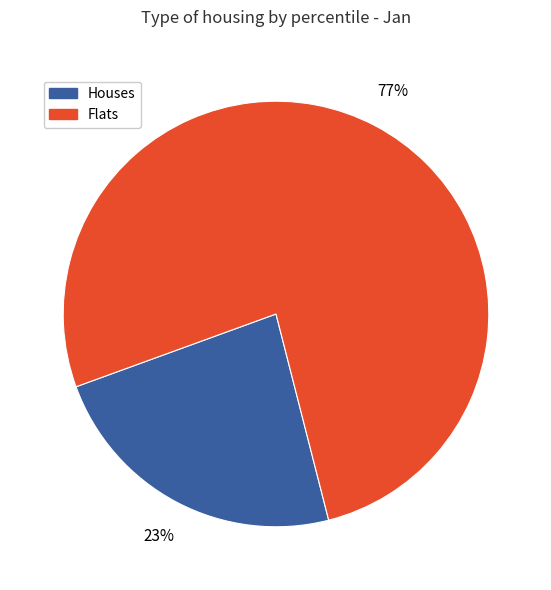

The Houses slice represents 23% of the pie. True or false?

True